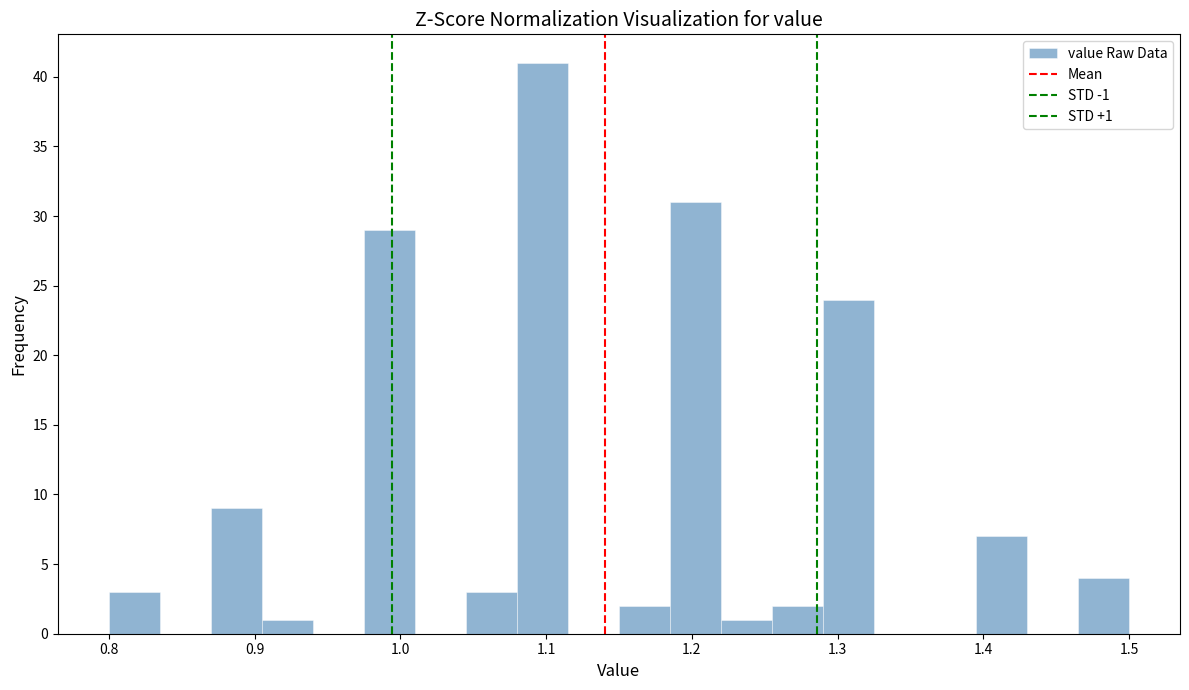

Read against the x-axis, roughly where is the centre of the tallest bar?

1.10